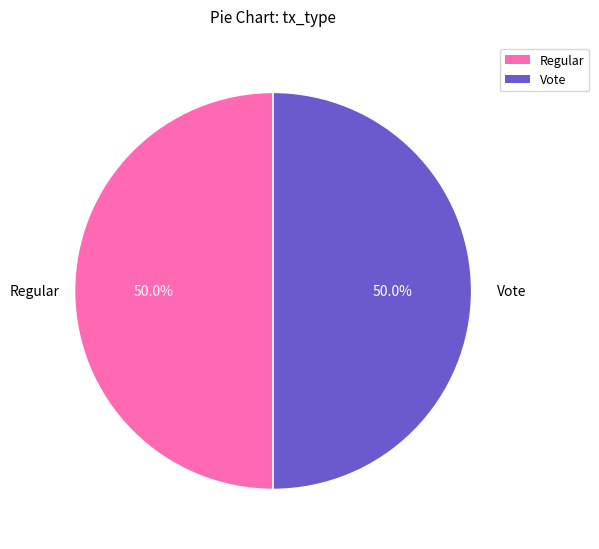

The Vote slice represents 37% of the pie. True or false?

False